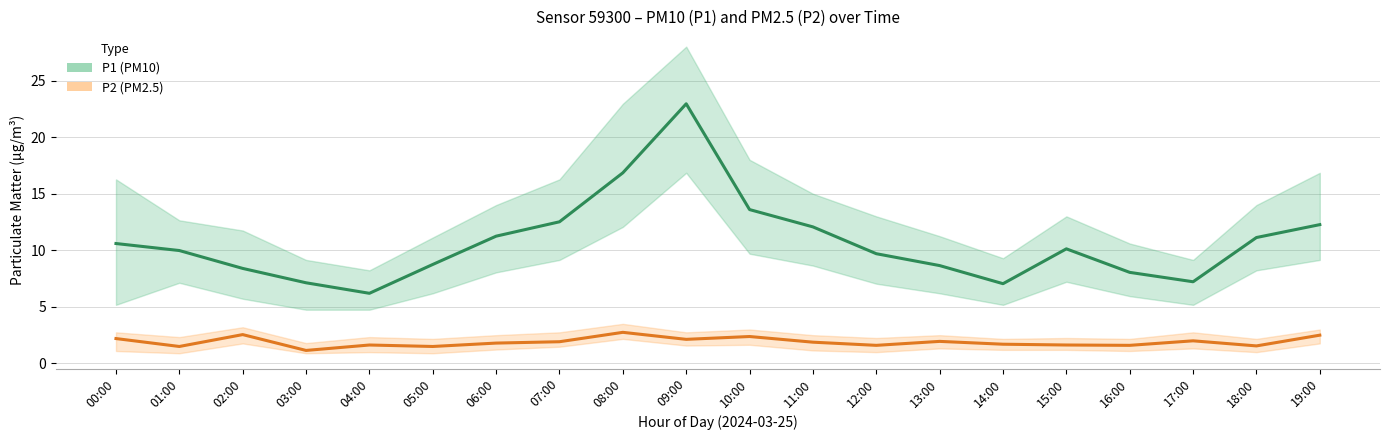

What is the sum of all P2 (PM2.5) values?

37.9